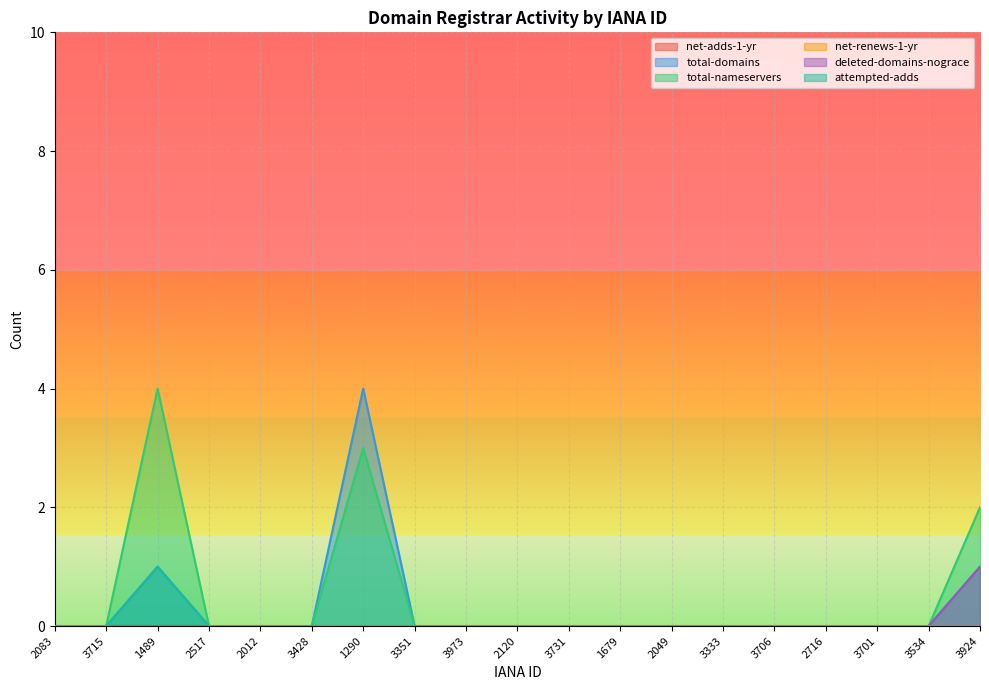

True or false: total-domains and deleted-domains-nograce cross at least once.

False